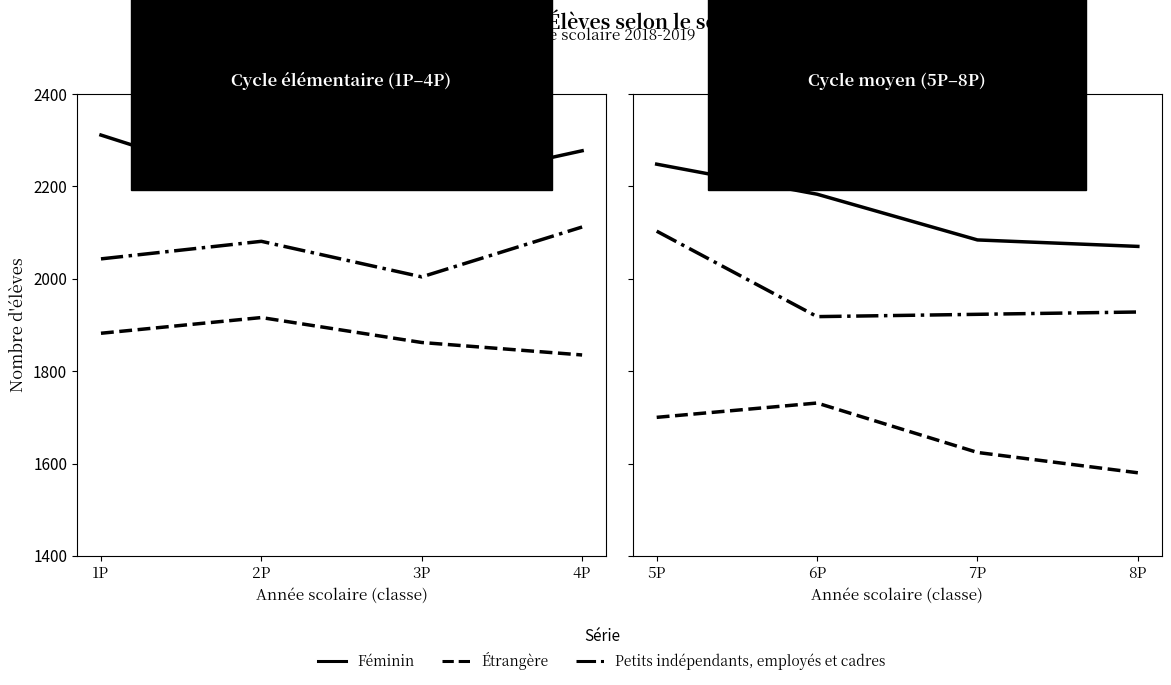

What is the value of the Féminin point at the 3rd from the left?

2084